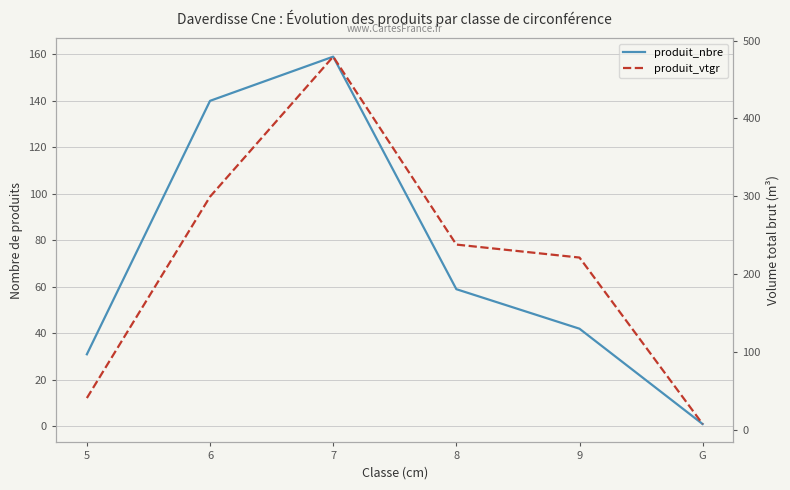

Reading right to left, list all the values displayed in this chart.

produit_nbre: 1.0	42.0	59.0	159.0	140.0	31.0
produit_vtgr: 7.7	221.4	238.1	479.3	299.5	41.0